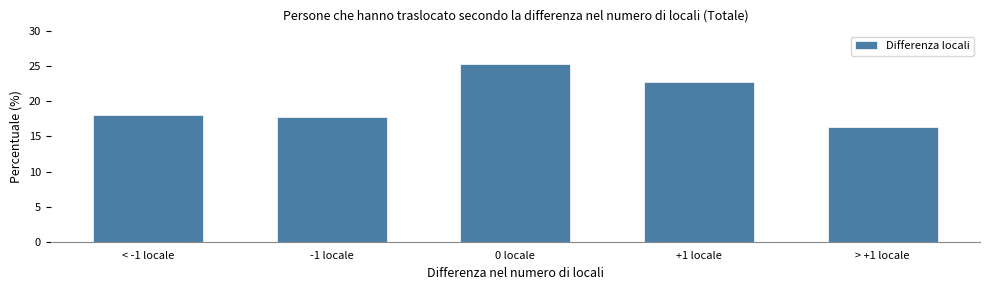

Reading left to right, extract all data points from this chart.

18.0	17.7	25.3	22.7	16.3